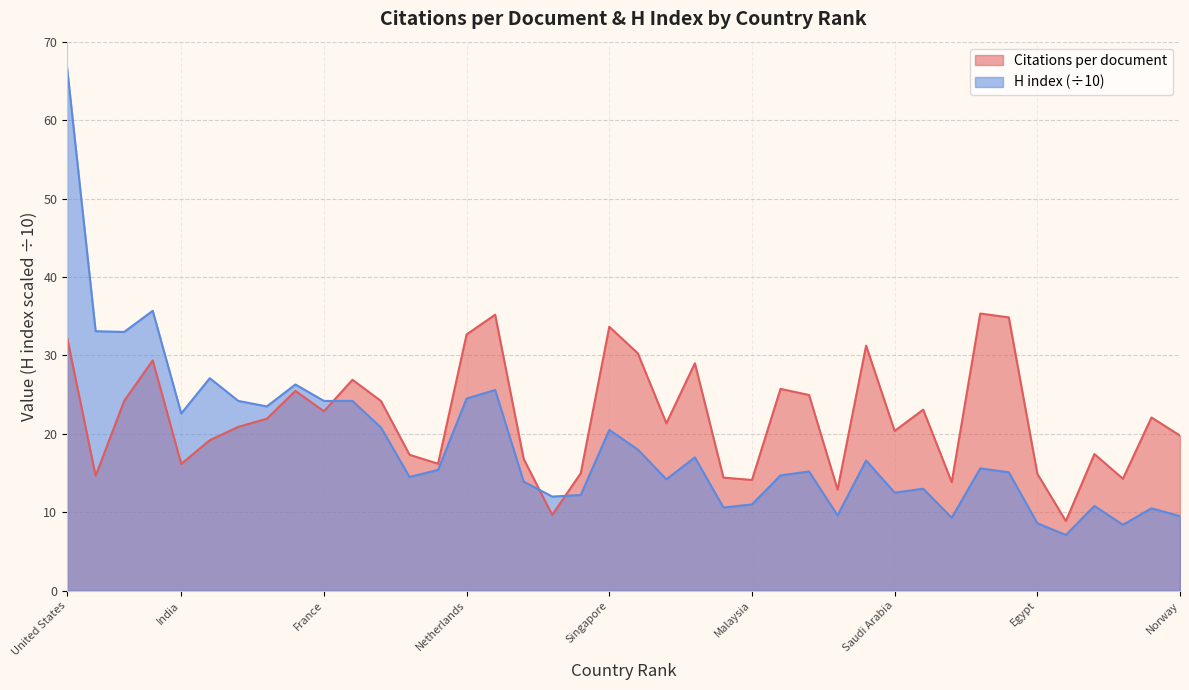

Which series has the widest spread of values?

H index (÷10)